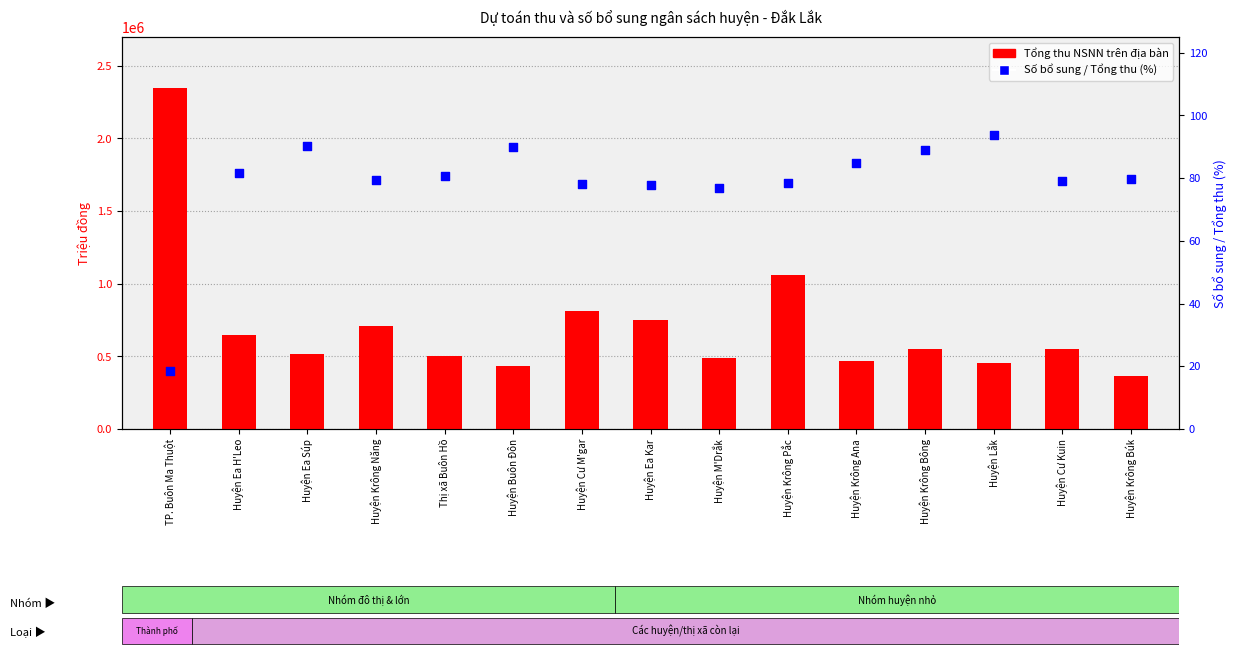

Which series has the largest Y range (max minus min)?

Tổng thu NSNN trên địa bàn